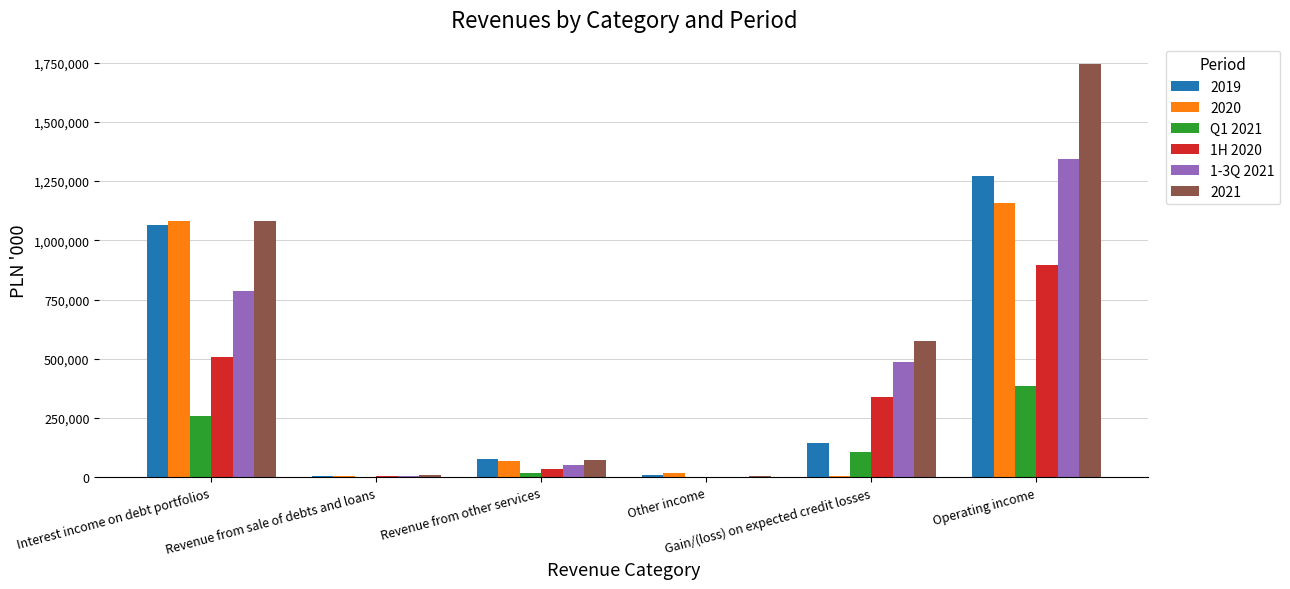

Which series has the largest total across all categories?

2021